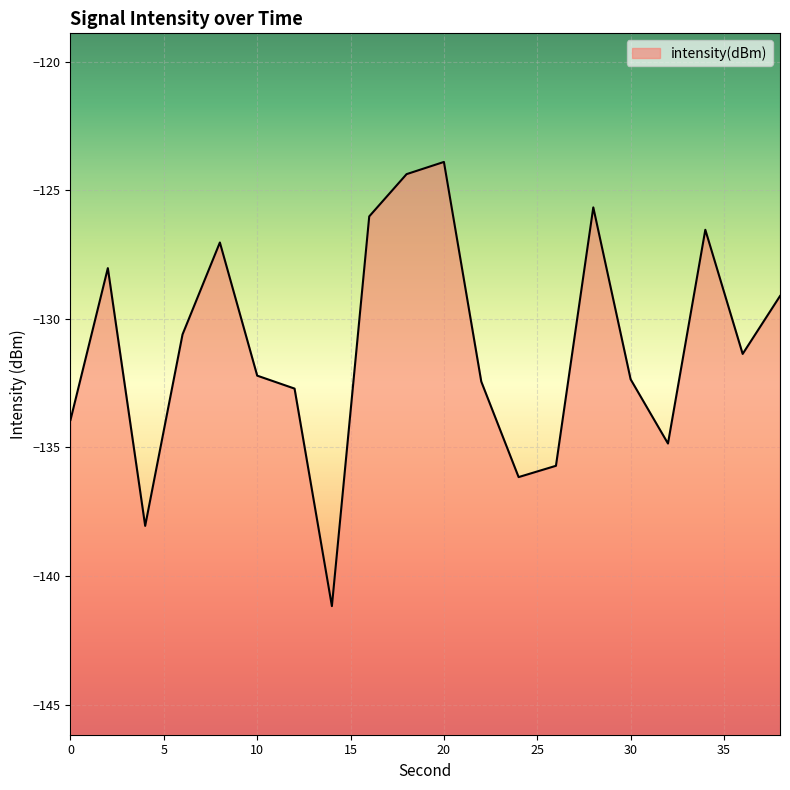

Between 4 and 26, which is larger?

26